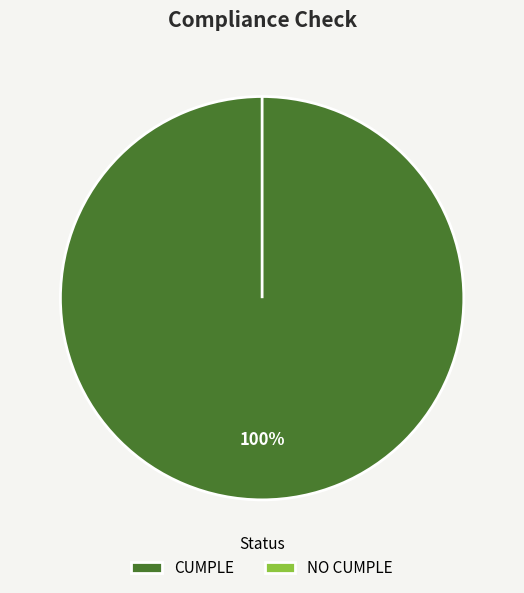

Is it true that NO CUMPLE is 0% of the pie?

True